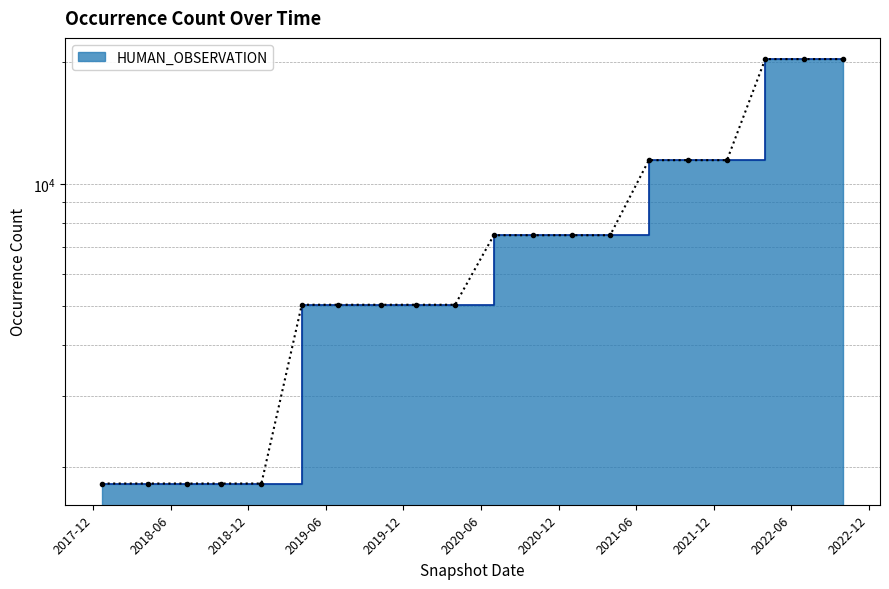

At which label is the value closest to 11066?

2021-07-01